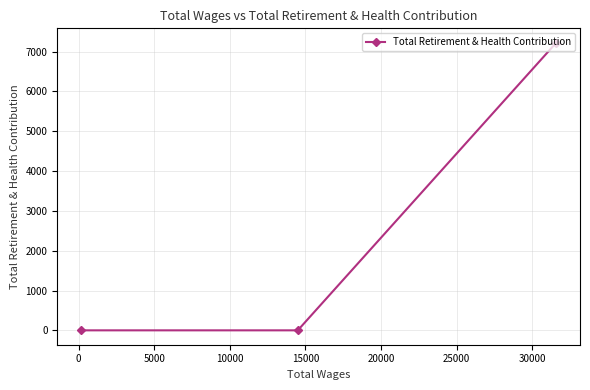

What is the greatest value displayed?

7221